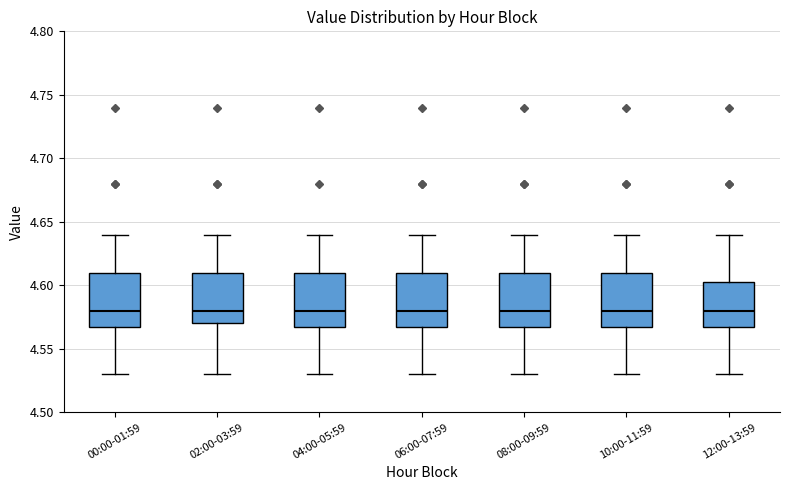

Reading left to right, transcribe this box plot: for each box, give where its median line is, the range the box spans, and where its two whiskers end, as read against the y-axis. The values are not printed on the chart, so give them approximately, as read against the axis.

00:00-01:59: median 4.580, box 4.570 to 4.610, whiskers 4.530 to 4.640
02:00-03:59: median 4.580, box 4.570 to 4.610, whiskers 4.530 to 4.640
04:00-05:59: median 4.580, box 4.570 to 4.610, whiskers 4.530 to 4.640
06:00-07:59: median 4.580, box 4.570 to 4.610, whiskers 4.530 to 4.640
08:00-09:59: median 4.580, box 4.570 to 4.610, whiskers 4.530 to 4.640
10:00-11:59: median 4.580, box 4.570 to 4.610, whiskers 4.530 to 4.640
12:00-13:59: median 4.580, box 4.570 to 4.605, whiskers 4.530 to 4.640